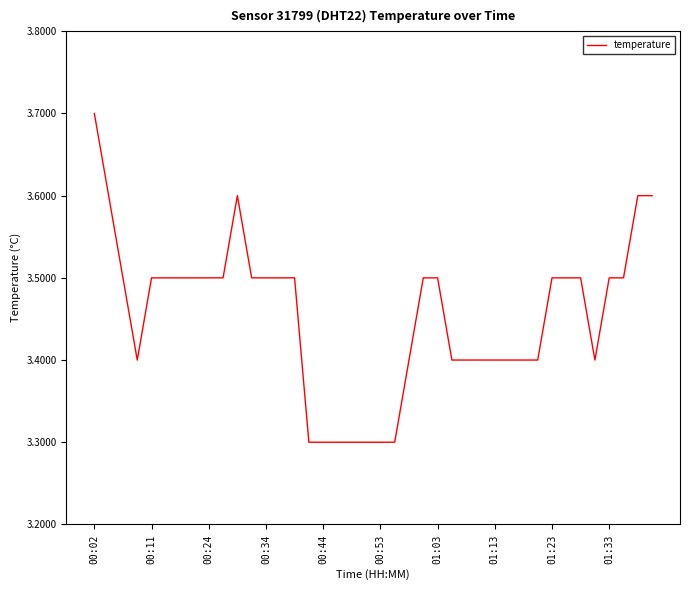

What is the difference between the maximum and minimum values?

0.4